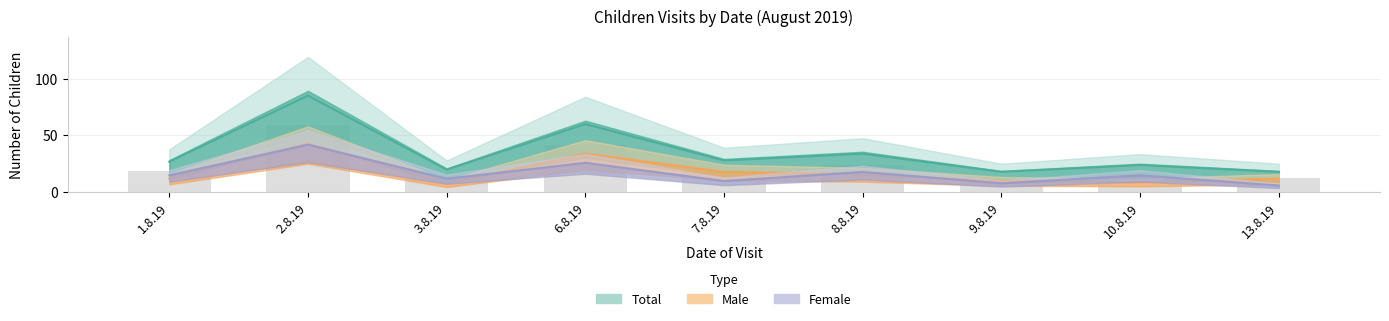

Is it true that Total equals 20 at 3.8.19?

True